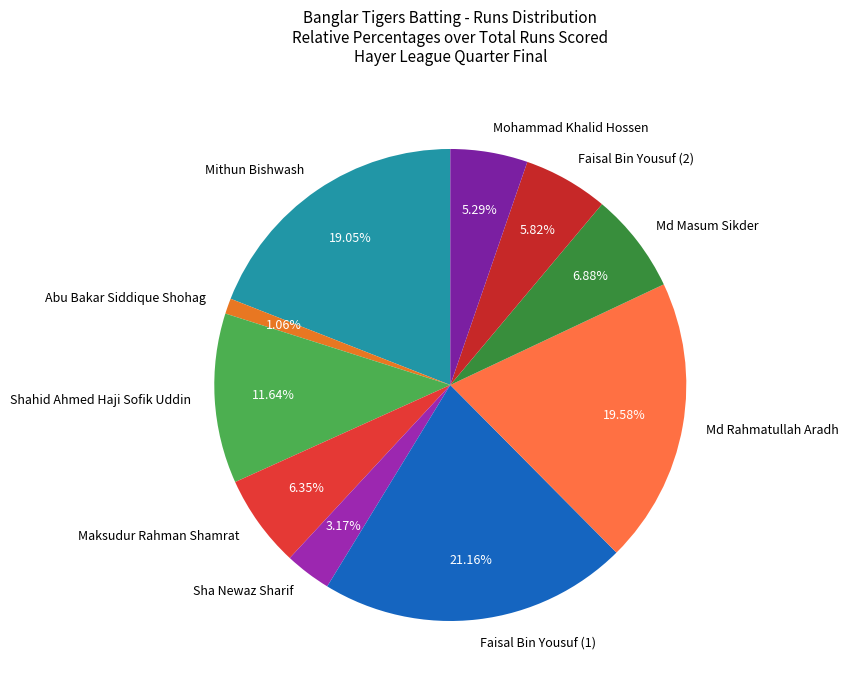

Which category has the biggest portion of the pie?

Faisal Bin Yousuf (1)